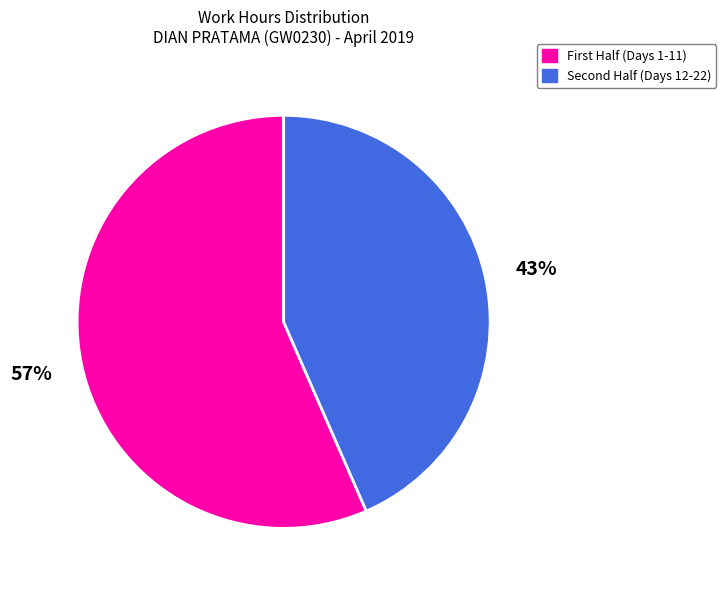

Which category has the biggest portion of the pie?

First Half (Days 1-11)